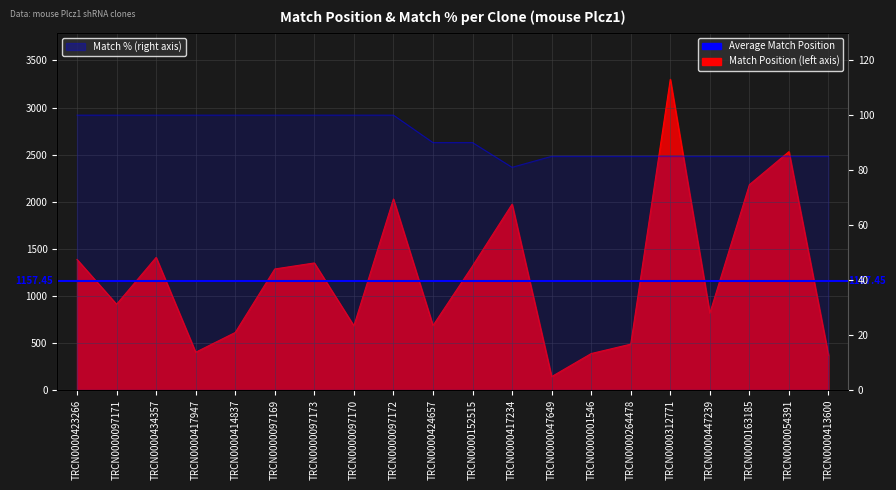

What is the difference between the maximum and minimum values in the Match Position series?

3160